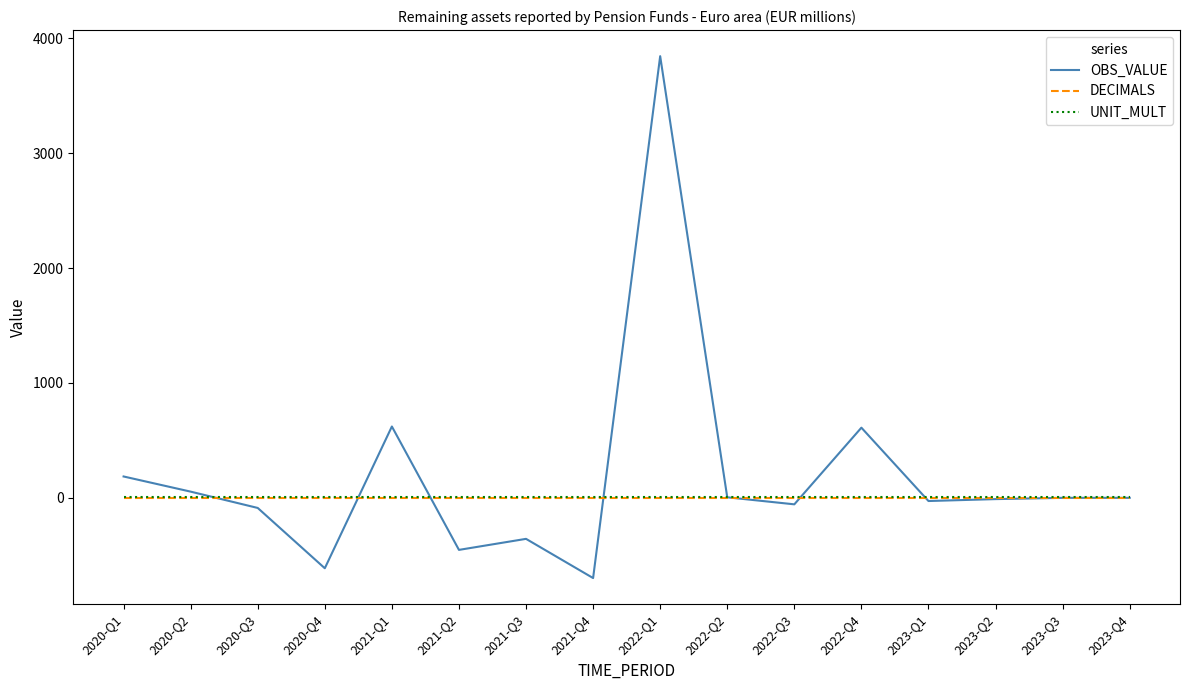

What is the difference between the maximum and minimum values in the OBS_VALUE series?

4542.6